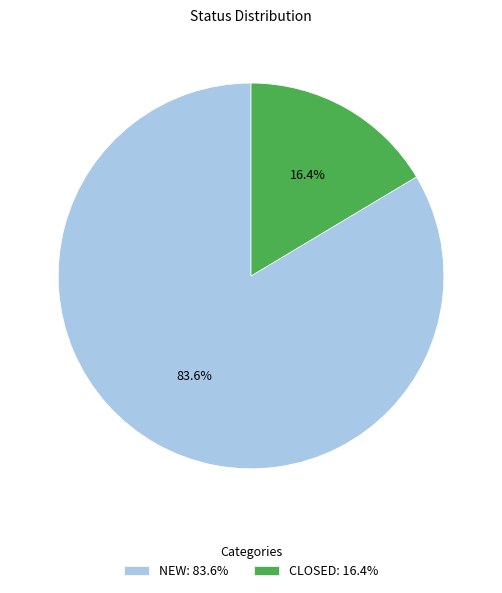

Combined, what portion of the pie is NEW and CLOSED?

100.0%